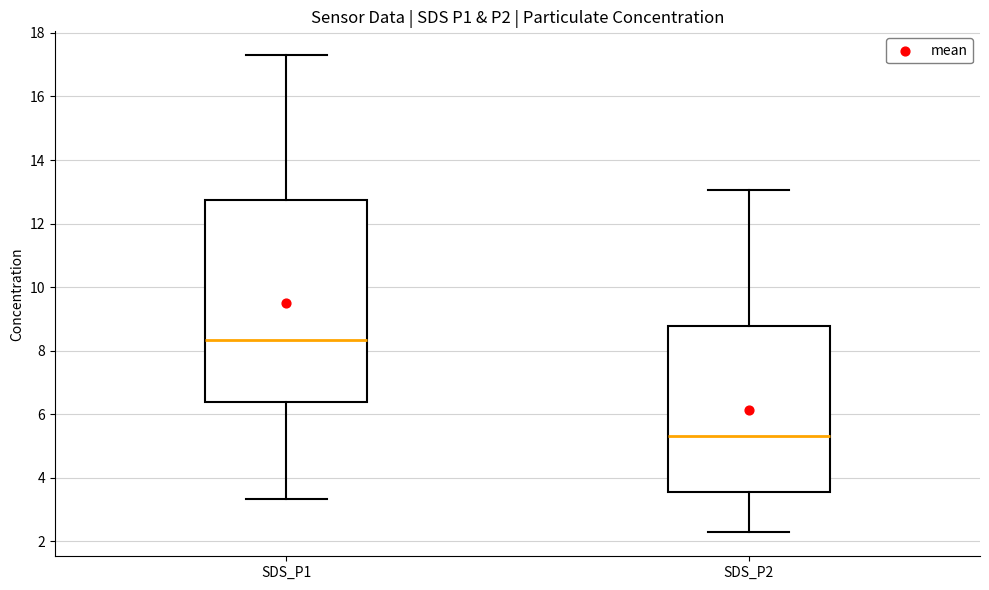

Reading left to right, transcribe this box plot: for each box, give where its median line is, the range the box spans, and where its two whiskers end, as read against the y-axis. The values are not printed on the chart, so give them approximately, as read against the axis.

SDS_P1: median 8.4, box 6.4 to 12.8, whiskers 3.4 to 17.4
SDS_P2: median 5.4, box 3.6 to 8.8, whiskers 2.2 to 13.0